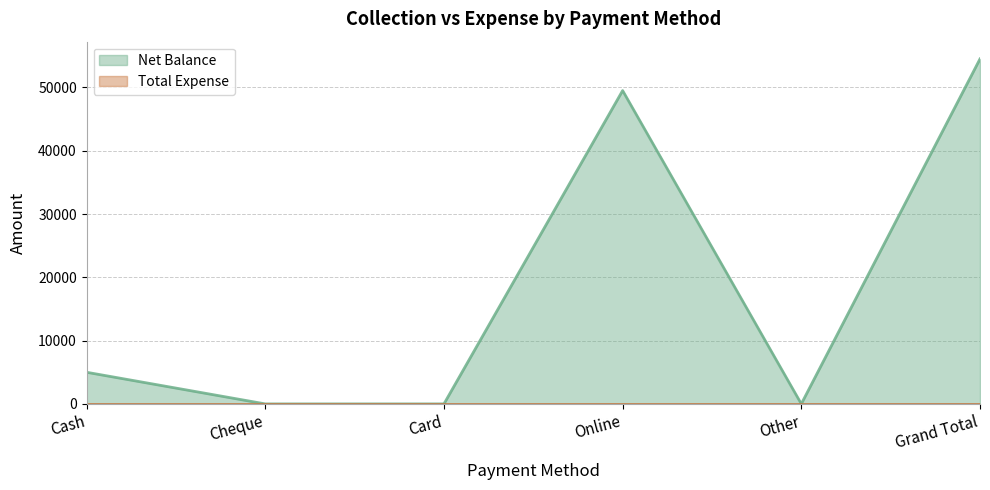

Between Grand Total and Online, which is larger?

Grand Total